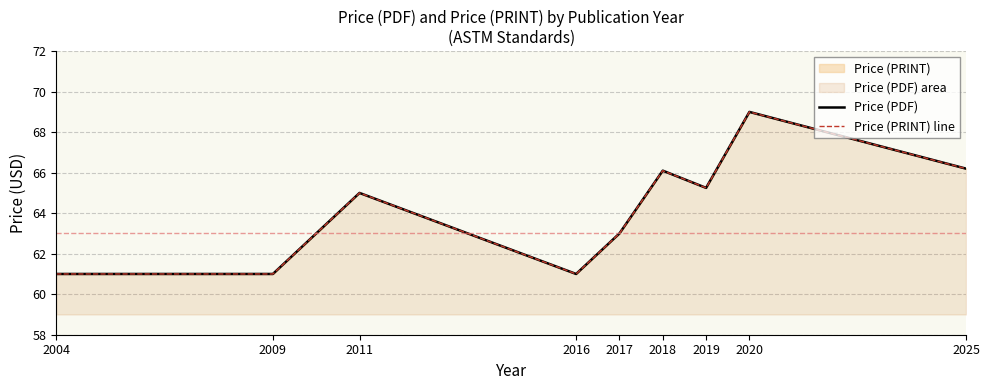

Reading left to right, transcribe all the data shown in this chart.

Price (PDF): 61.0	61.0	65.0	61.0	63.0	66.1	65.2	69.0	66.2
Price (PRINT) line: 61.0	61.0	65.0	61.0	63.0	66.1	65.2	69.0	66.2